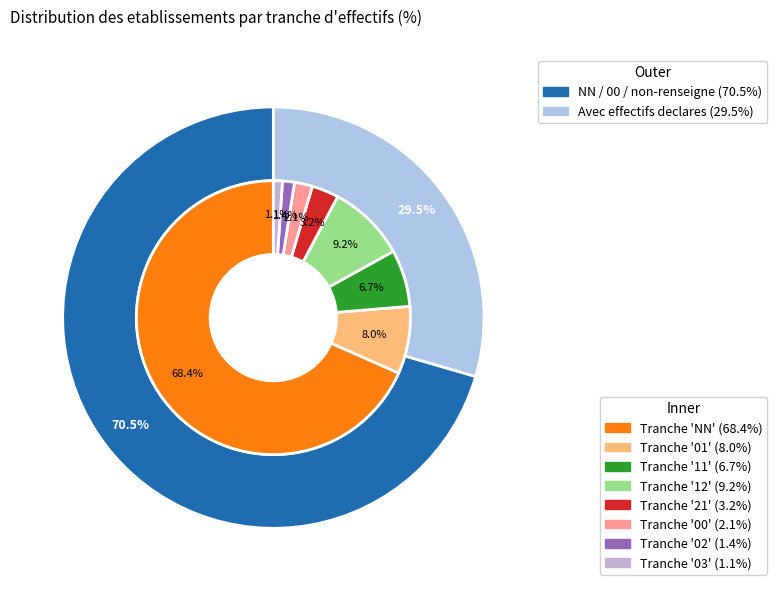

How many slices are in this pie chart?

8